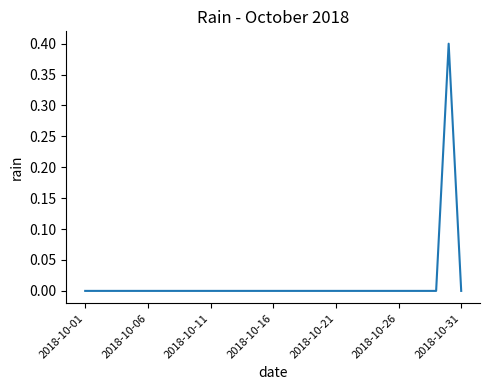

How many interior local peaks (higher than both neighbors) does the data have?

1